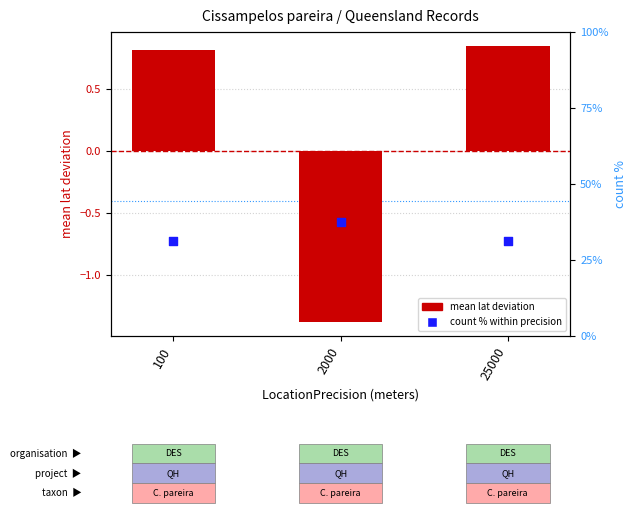

Which series has the widest spread of Y values?

count % within precision